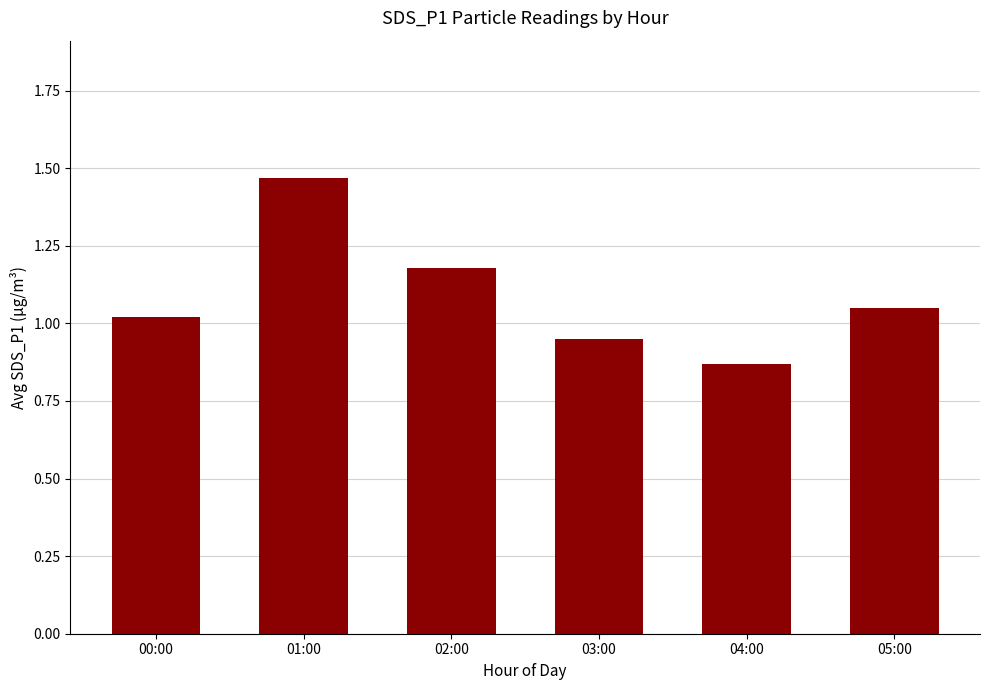

Is it true that the value at 05:00 is 0.3?

False